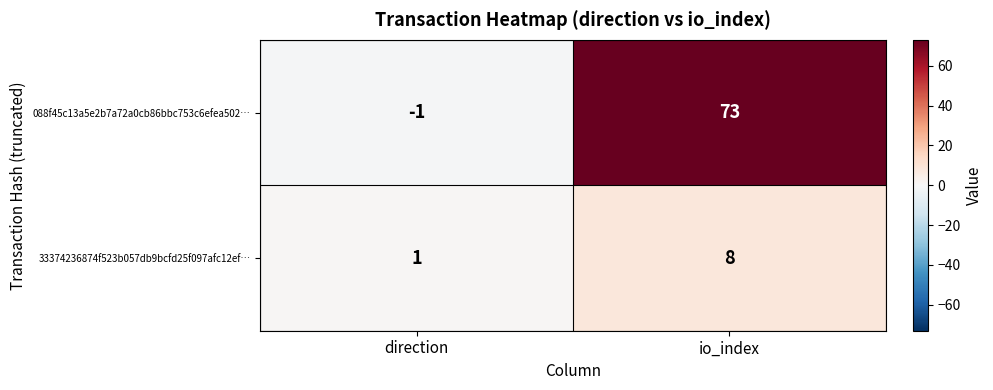

Between direction and io_index, which series saw the biggest shift?

088f45c13a5e2b7a72a0cb86bbc753c6efea502…